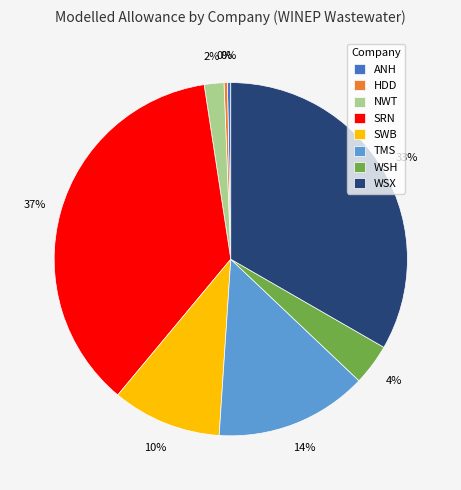

What percentage is the WSX slice, to the nearest percent?

33%